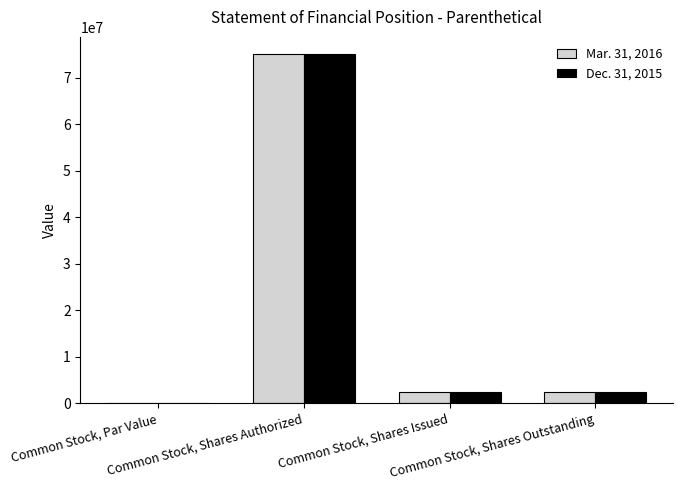

What is the sum of all Dec. 31, 2015 values?

79754464.0